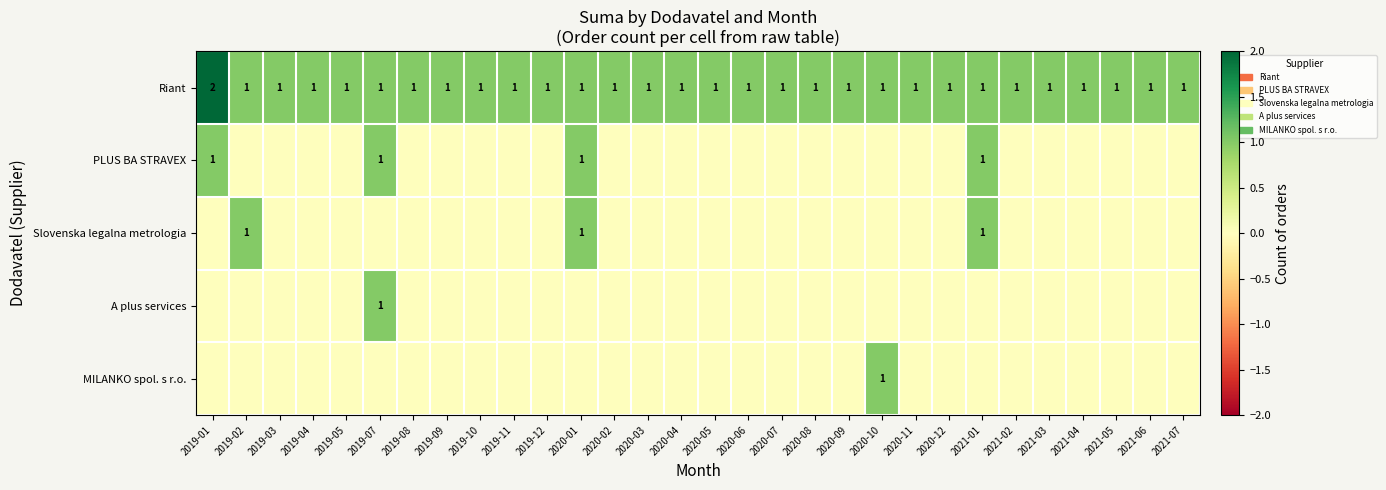

The value of Riant at 2021-06 is 1. True or false?

True